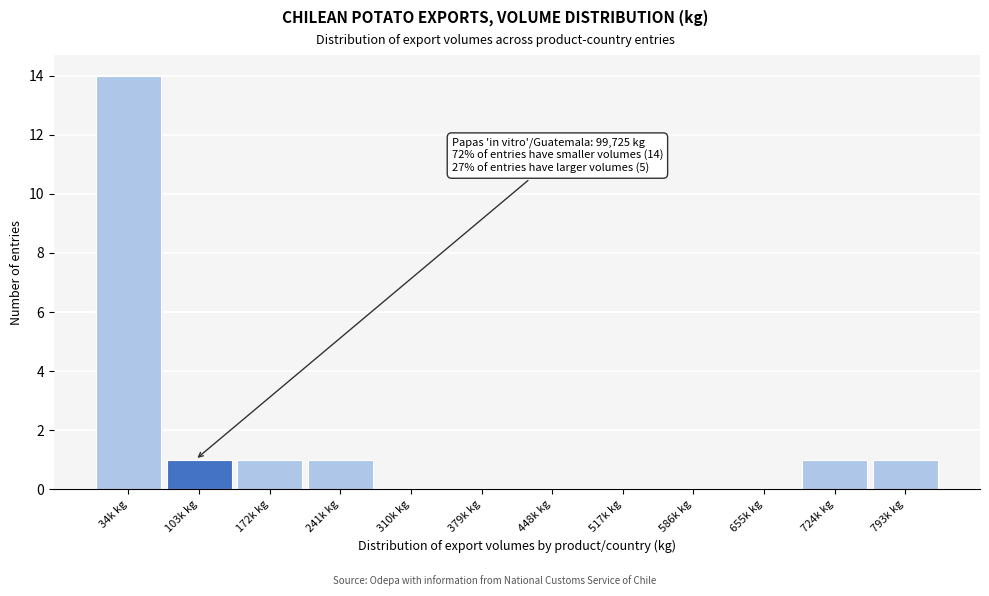

Reading right to left, extract all data points from this chart.

793k kg=1	724k kg=1	655k kg=0	586k kg=0	517k kg=0	448k kg=0	379k kg=0	310k kg=0	241k kg=1	172k kg=1	103k kg=1	34k kg=14